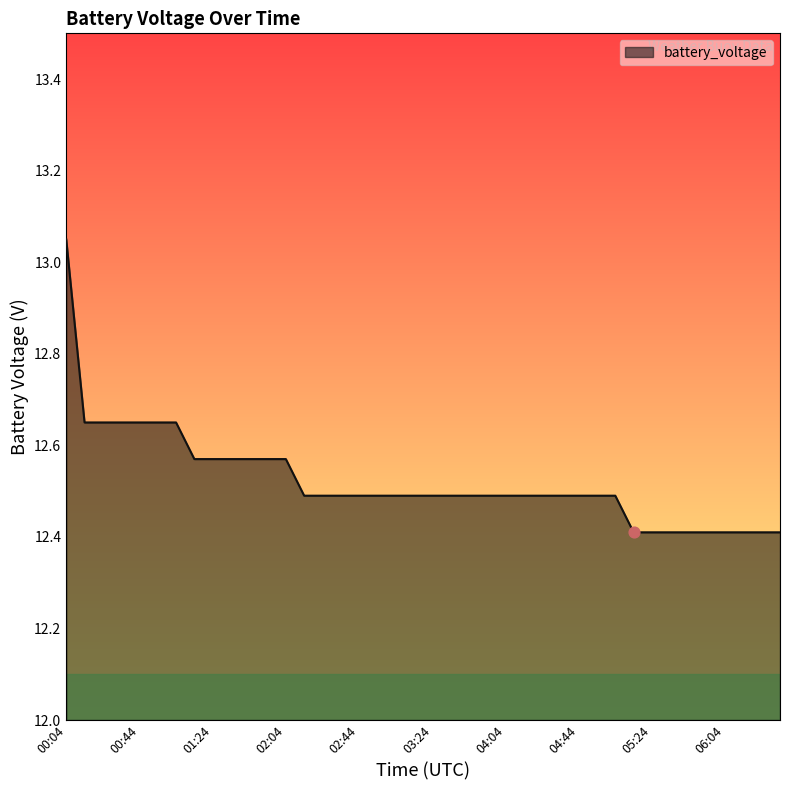

What is the smallest value displayed?

12.4